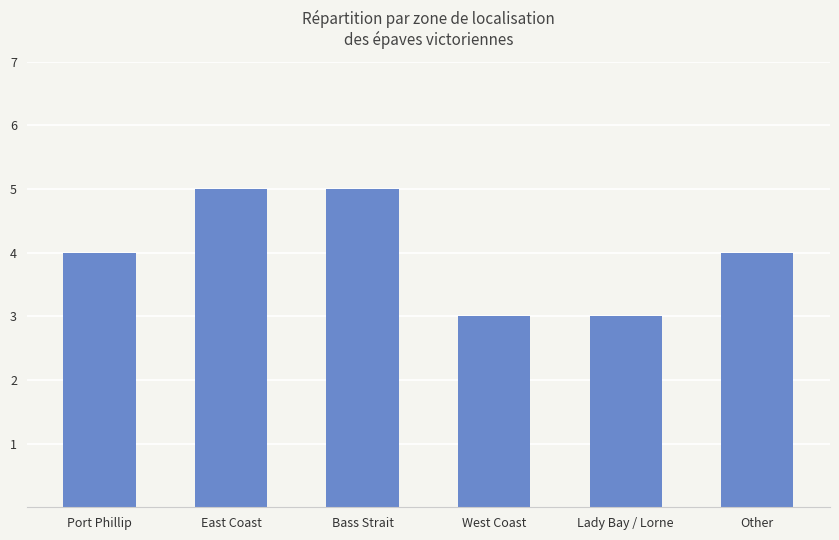

What is the value of the 5th bar from the left?

3